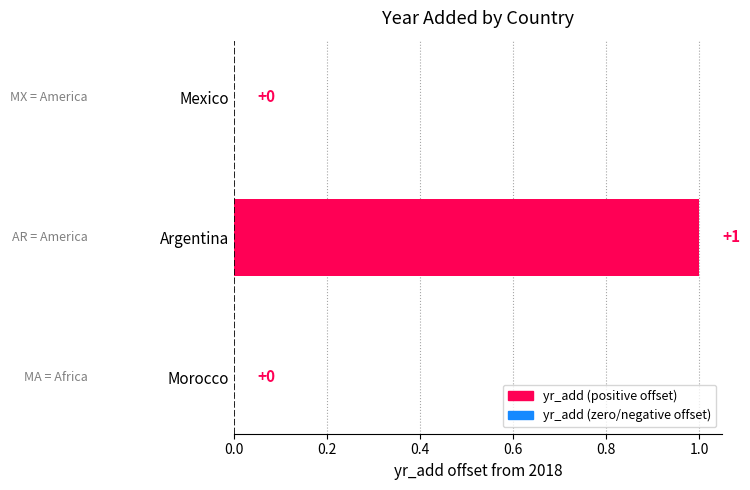

Reading top to bottom, transcribe all the data shown in this chart.

Mexico=0	Argentina=1	Morocco=0